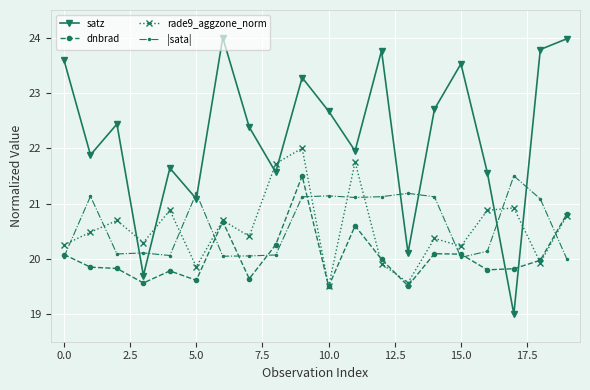

What is the greatest value displayed?

24.0